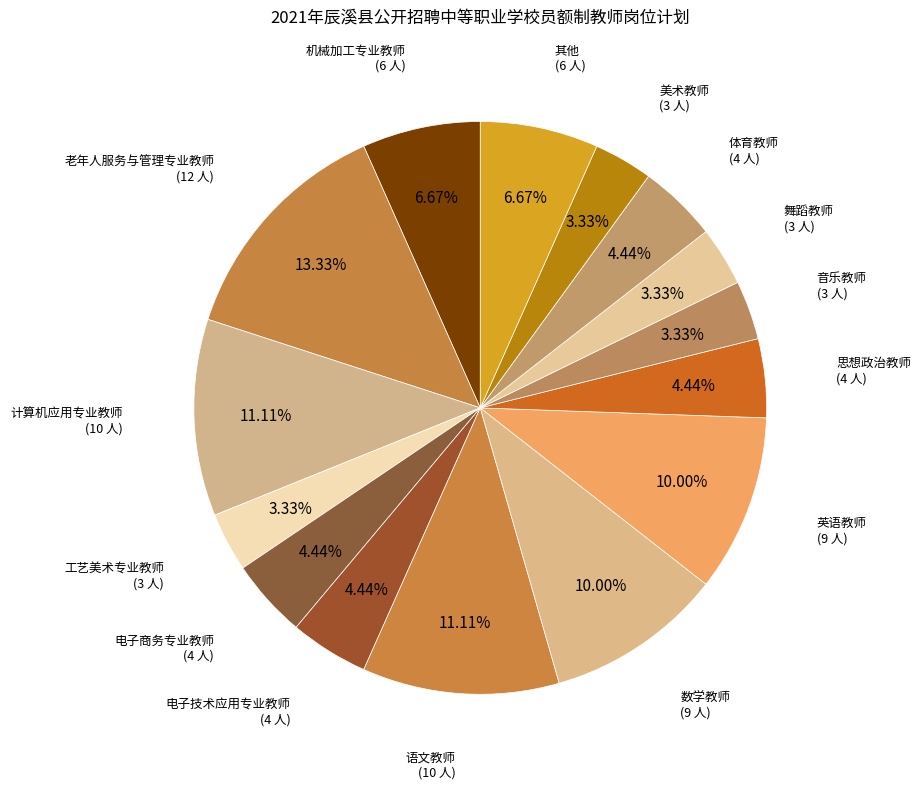

What portion of the pie excludes 老年人服务与管理专业教师?

86.7%